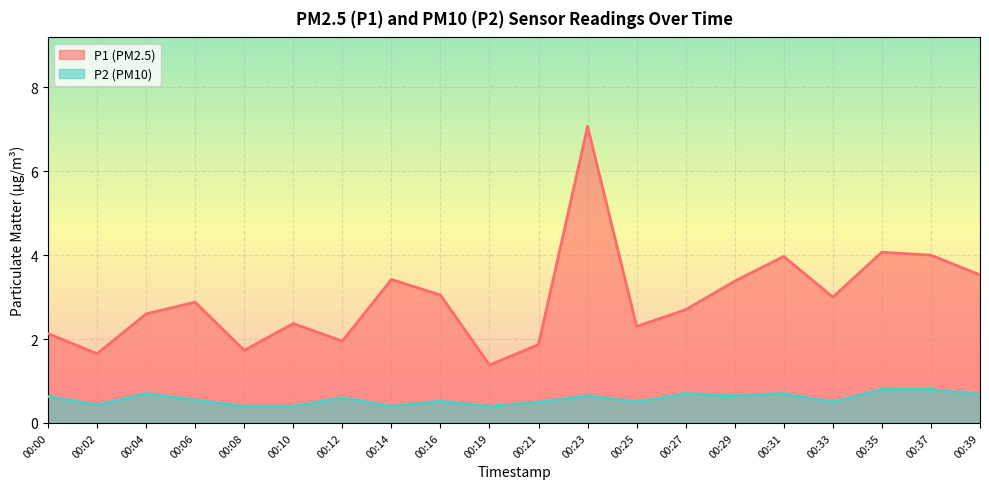

What are all the series names shown in the legend?

P1 (PM2.5), P2 (PM10)